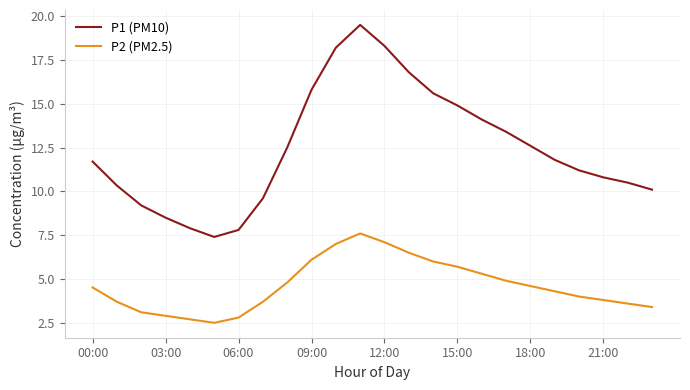

True or false: P2 (PM2.5) and P1 (PM10) intersect in this chart.

False